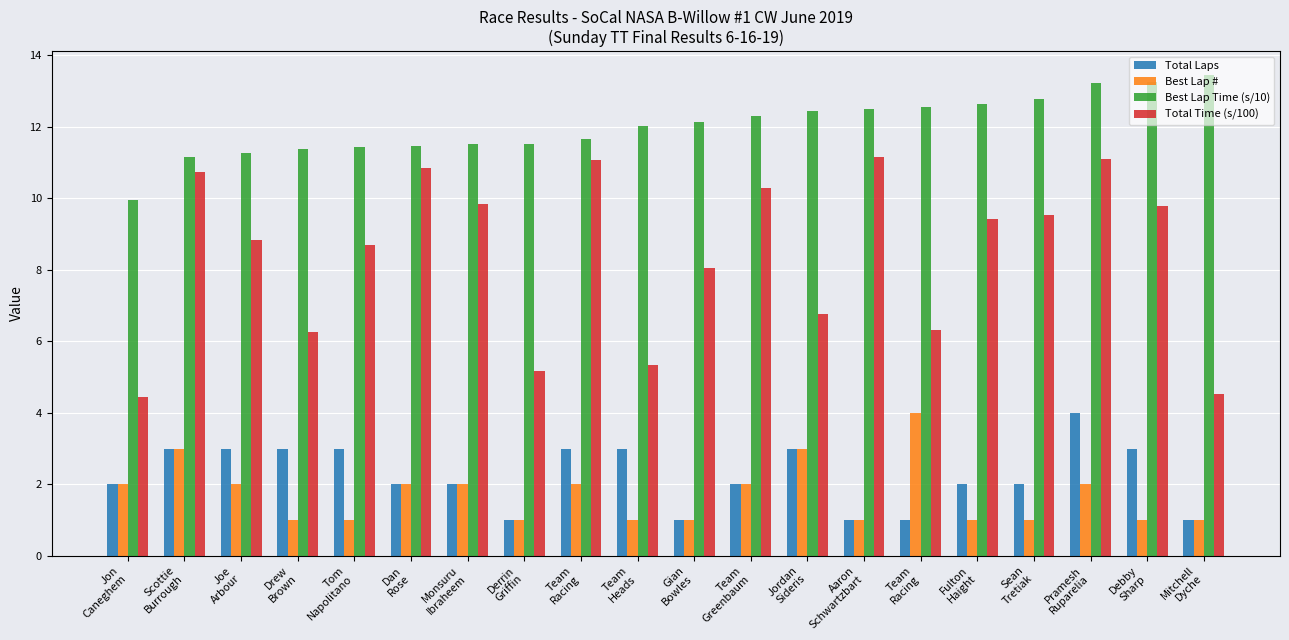

How many categories are shown in the chart?

20